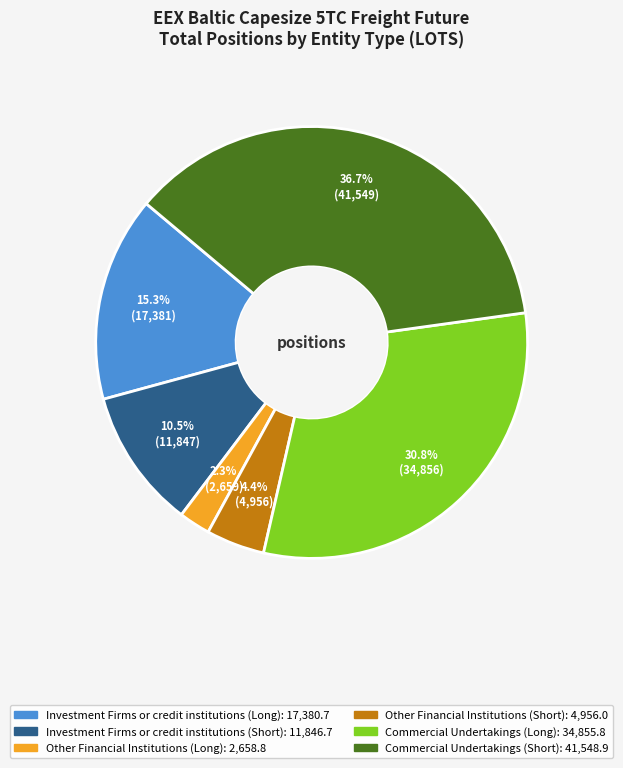

What percentage is the Other Financial Institutions (Long) slice, to the nearest percent?

2%